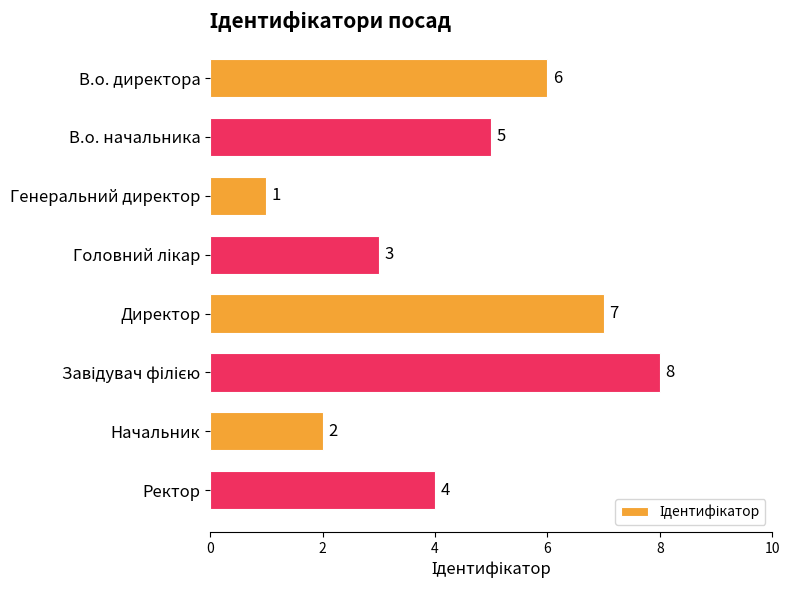

How many bars are there in total?

8